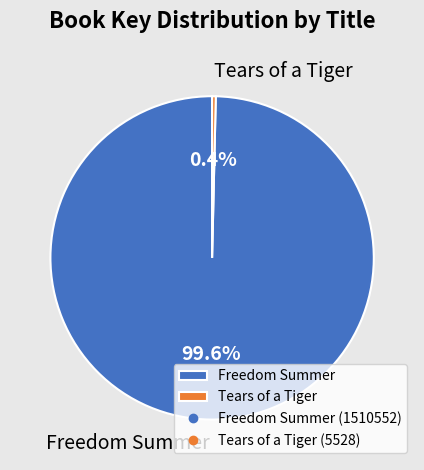

To the nearest percent, what percentage of the pie is Freedom Summer?

100%